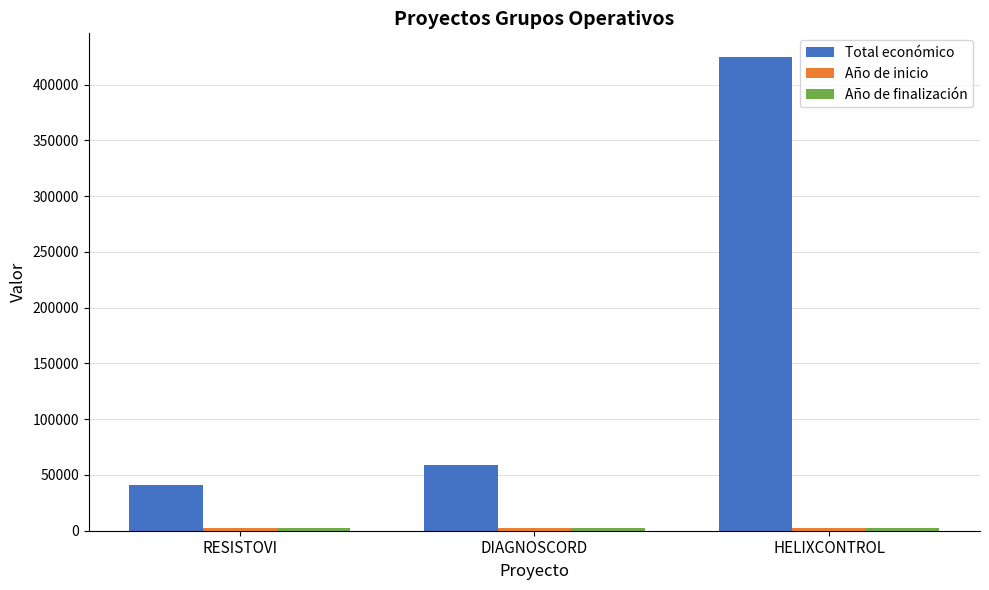

What is the value of the Total económico bar at the 2nd from the left?

59106